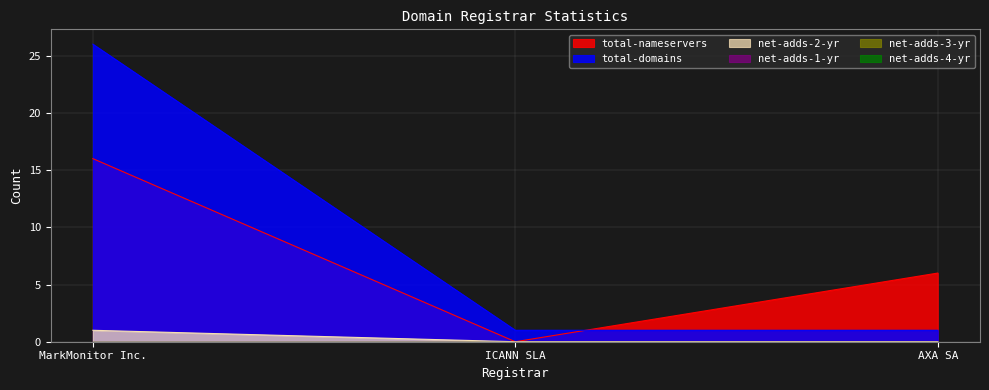

How many data points in total-nameservers are less than 6?

1